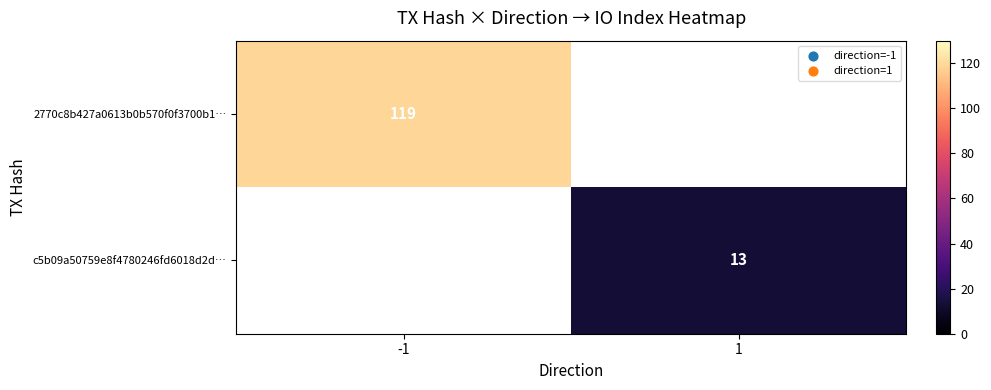

Is it true that c5b09a50759e8f4780246fd6018d2d… equals 13 at 1?

True